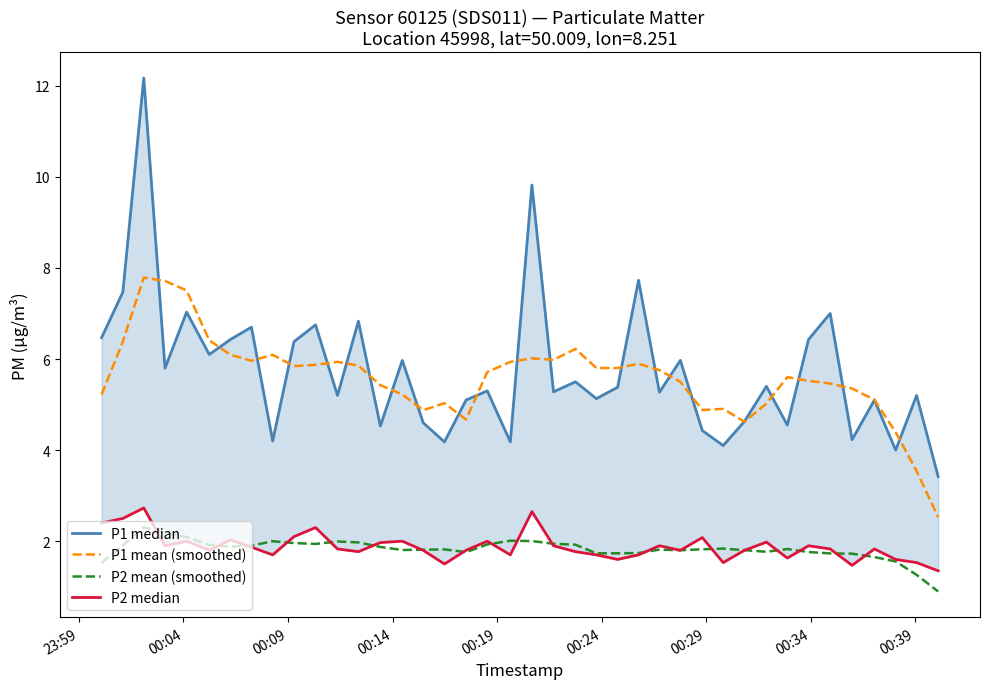

True or false: P2 mean (smoothed) and P1 mean (smoothed) intersect in this chart.

False